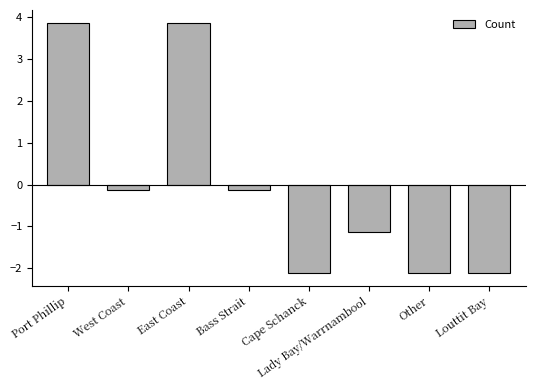

At which label does the data first exceed 0?

Port Phillip